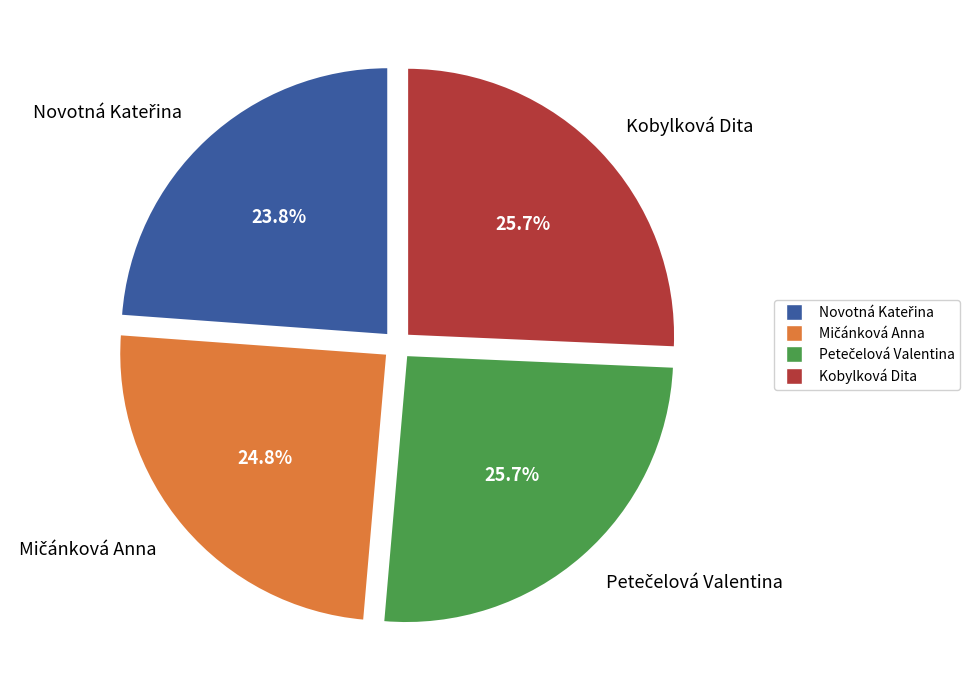

What percentage is NOT represented by Kobylková Dita?

74.3%